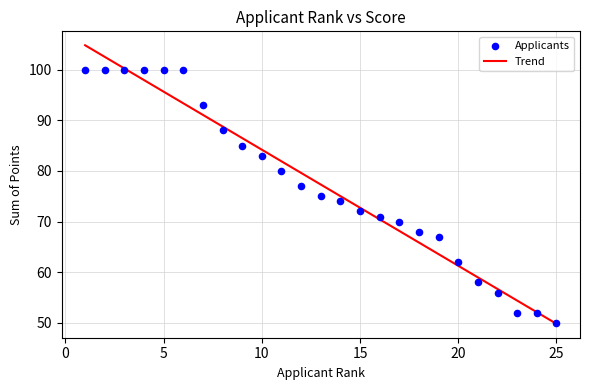

What is the range of Y values (max minus min)?

50